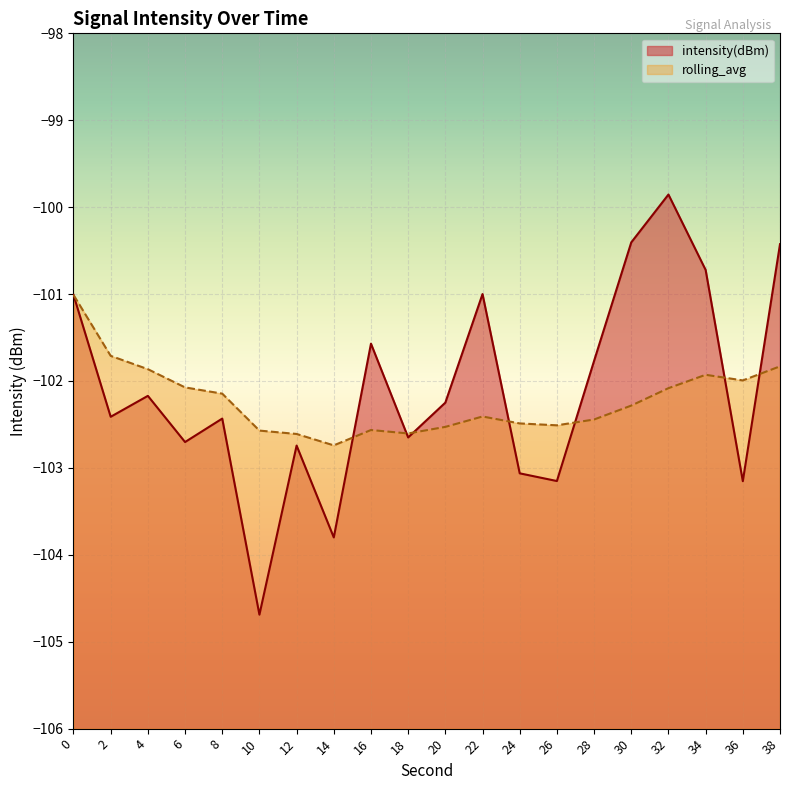

Reading left to right, list all the values displayed in this chart.

intensity(dBm): -101.0	-102.4	-102.2	-102.7	-102.4	-104.7	-102.7	-103.8	-101.6	-102.6	-102.2	-101.0	-103.1	-103.2	-101.8	-100.4	-99.9	-100.7	-103.2	-100.4
rolling_avg: -101.0	-101.7	-101.9	-102.1	-102.1	-102.6	-102.6	-102.7	-102.6	-102.6	-102.5	-102.4	-102.5	-102.5	-102.4	-102.3	-102.1	-101.9	-102.0	-101.8